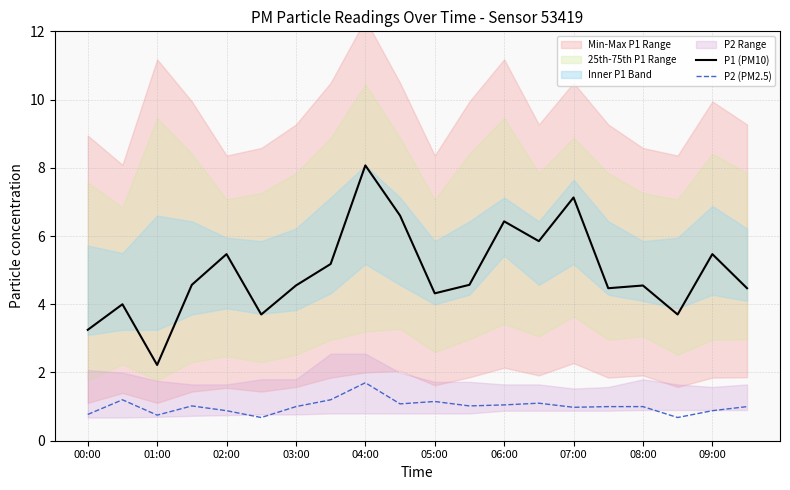

How many data points in P1 (PM10) are less than 4?

4